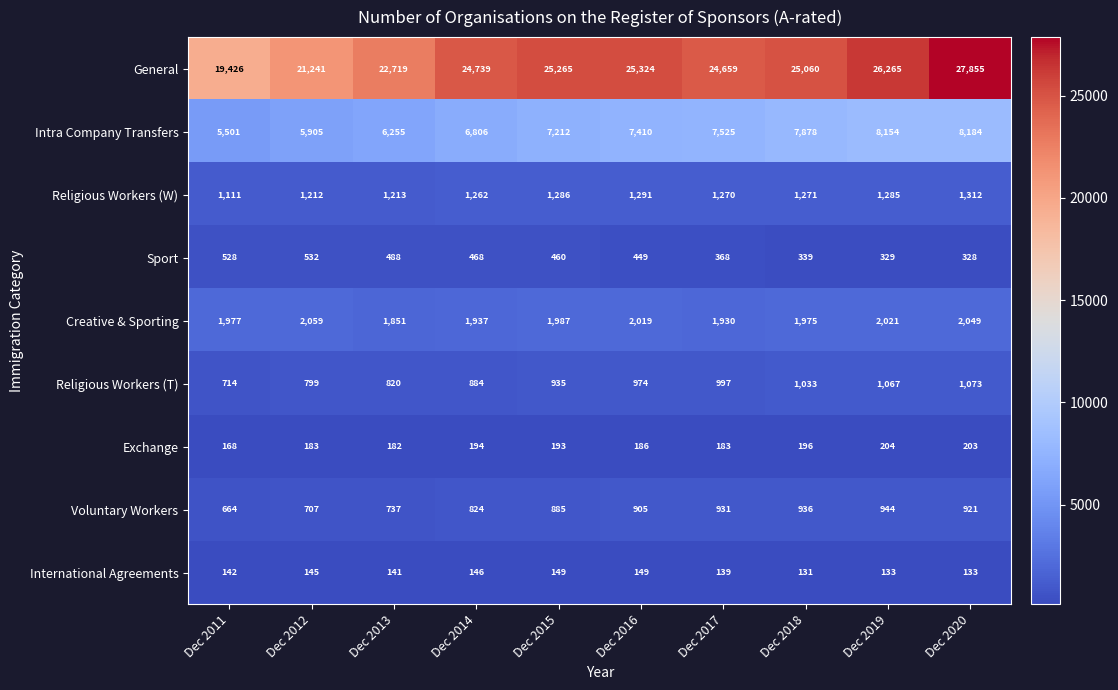

What is the difference between the highest and lowest values at Dec 2020?

27722